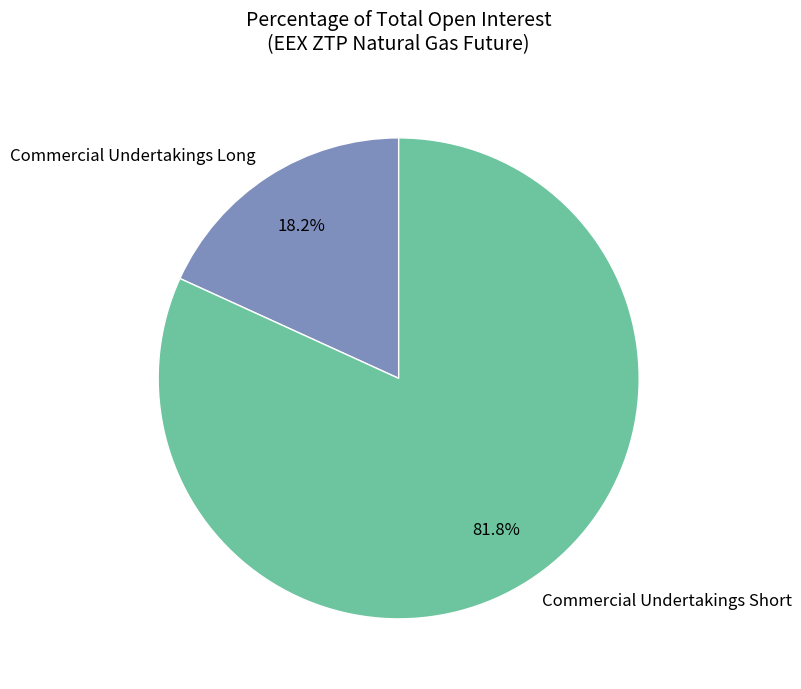

How many segments does this pie chart have?

2